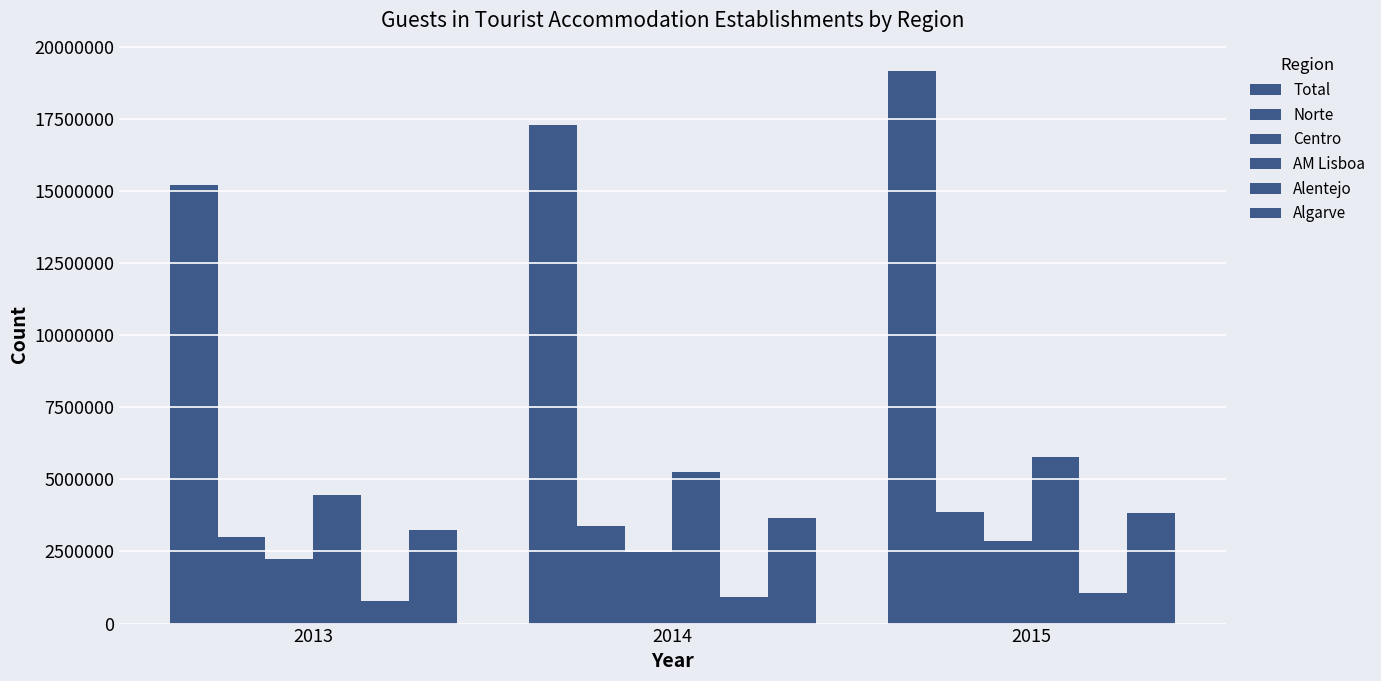

How many categories are shown in the chart?

3